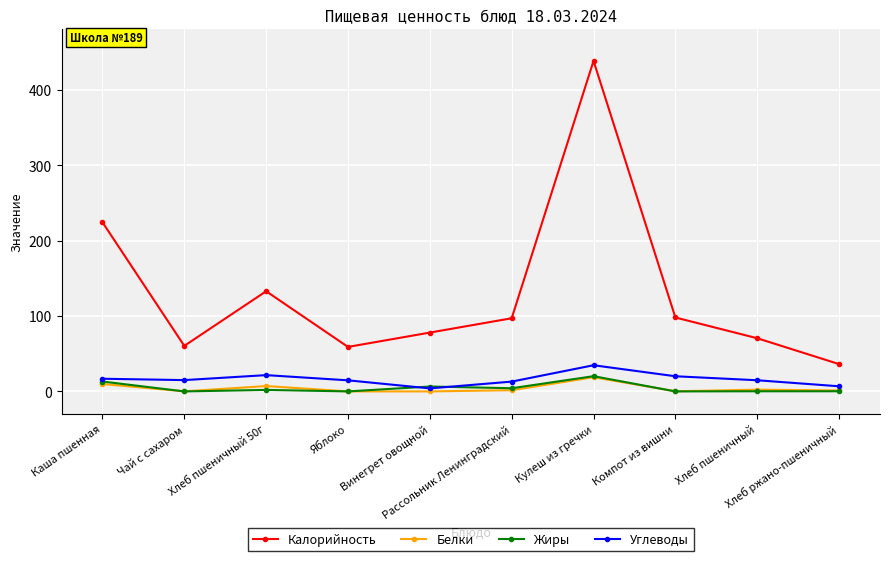

In Углеводы, how many points are lower than both neighbors (excluding endpoints)?

2